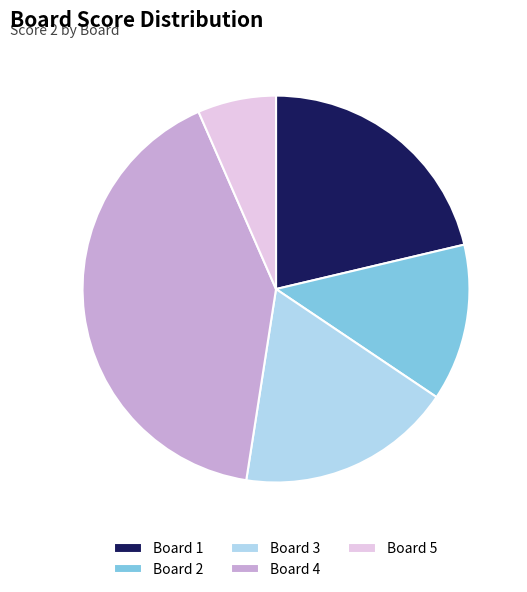

What is the ratio of the value at Board 4 to the value at Board 5?

6.3